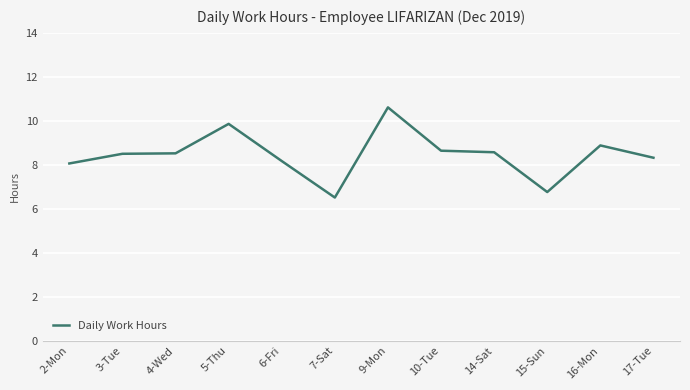

The value at 7-Sat is 8.8. True or false?

False